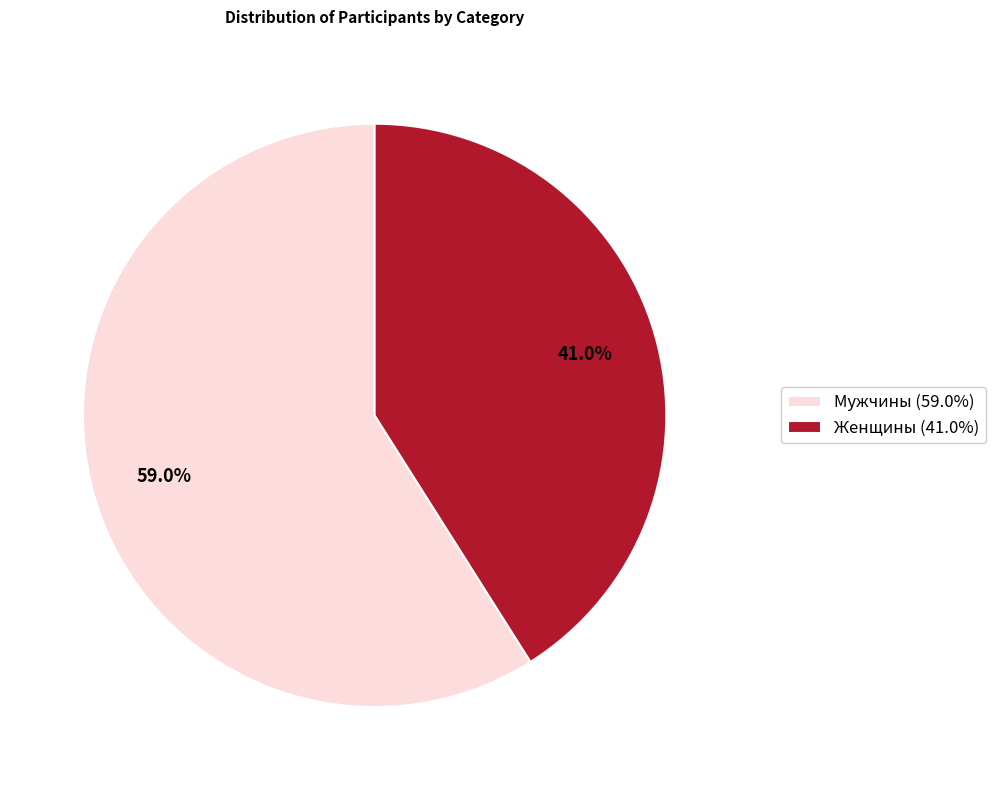

What percentage is NOT represented by Мужчины?

41.0%